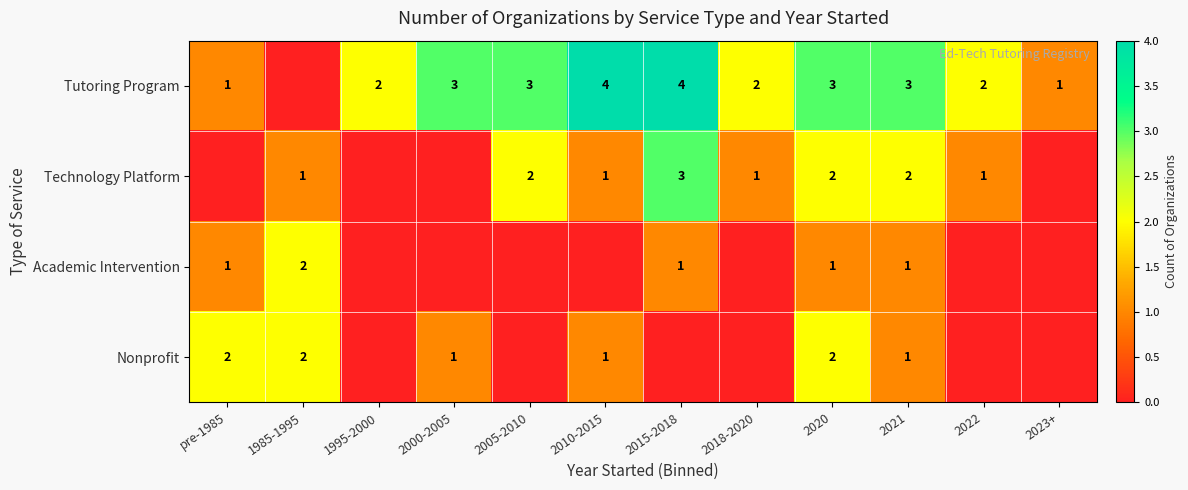

True or false: Technology Platform has a value of 1 at 2005-2010.

False